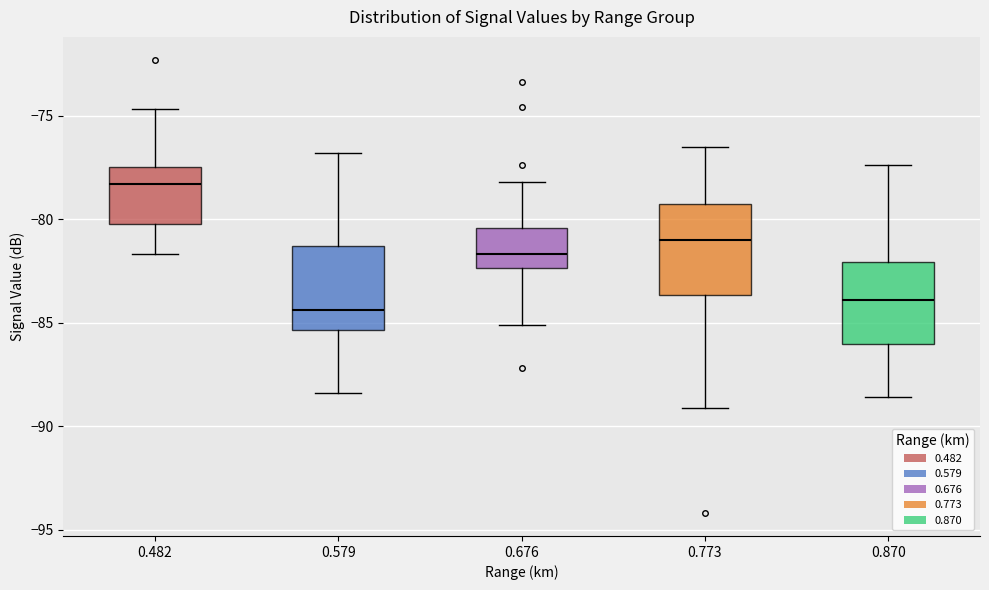

Reading left to right, read every box against the y-axis: the position of its median line, the range the box covers, and the ends of its whiskers. The values are not printed on the chart, so give them approximately, as read against the axis.

0.482: median -78.5, box -80.0 to -77.5, whiskers -81.5 to -74.5
0.579: median -84.5, box -85.5 to -81.5, whiskers -88.5 to -77.0
0.676: median -81.5, box -82.5 to -80.5, whiskers -85.0 to -78.0
0.773: median -81.0, box -83.5 to -79.0, whiskers -89.0 to -76.5
0.870: median -84.0, box -86.0 to -82.0, whiskers -88.5 to -77.5